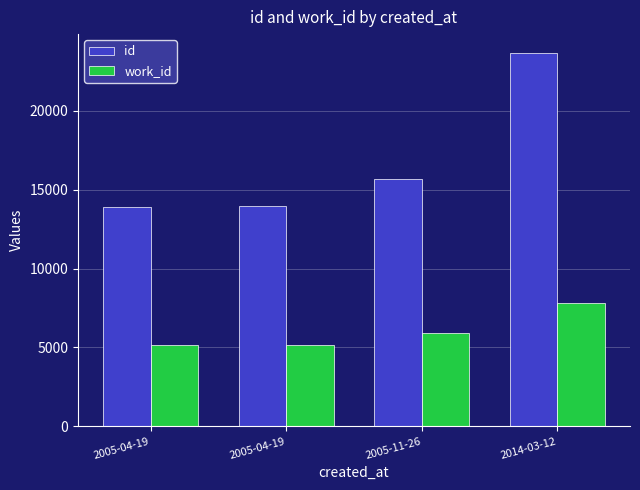

How many data points in work_id are less than 5917?

2